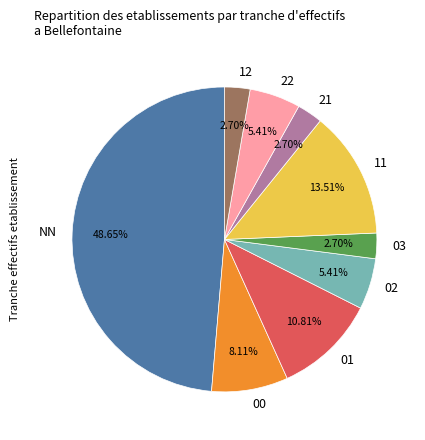

Count the number of slices in the pie.

9